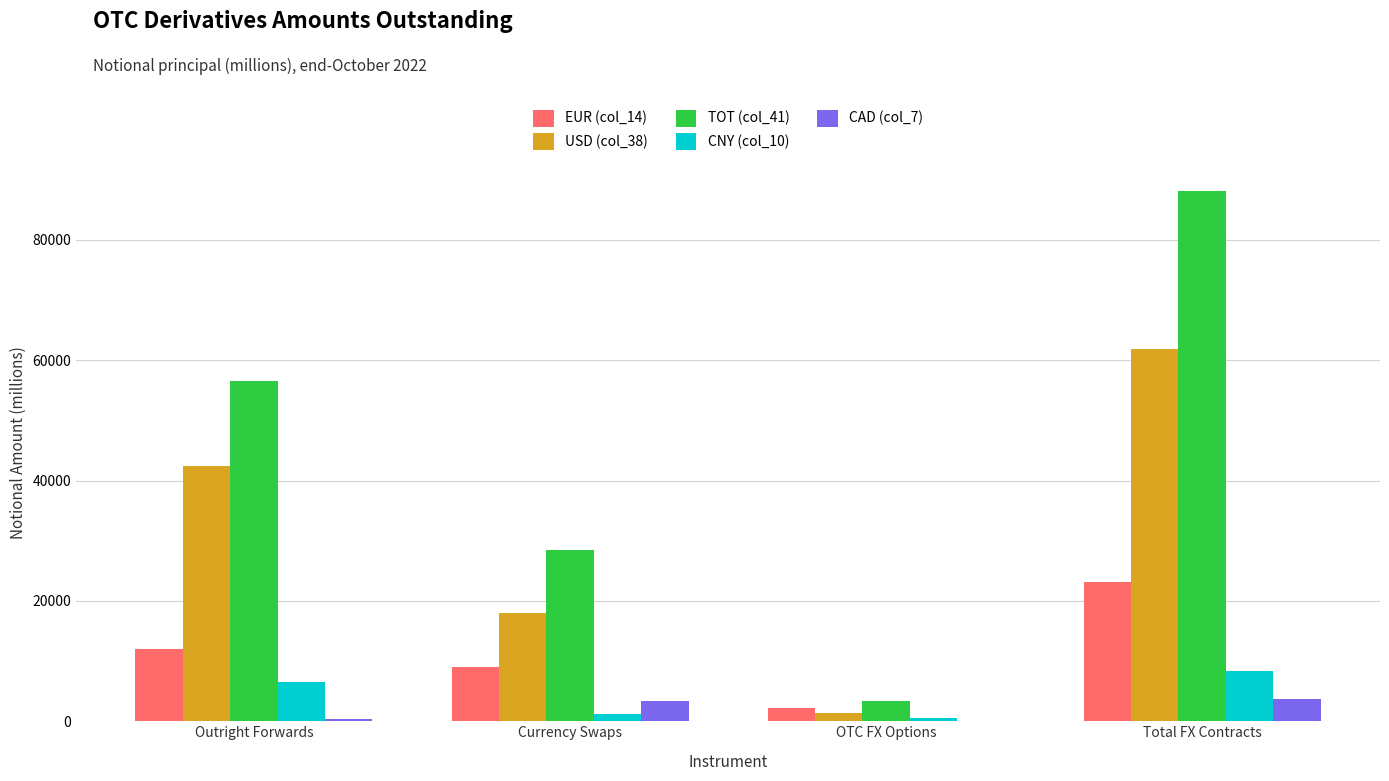

True or false: CAD (col_7) has a value of 772.5 at Total FX Contracts.

False